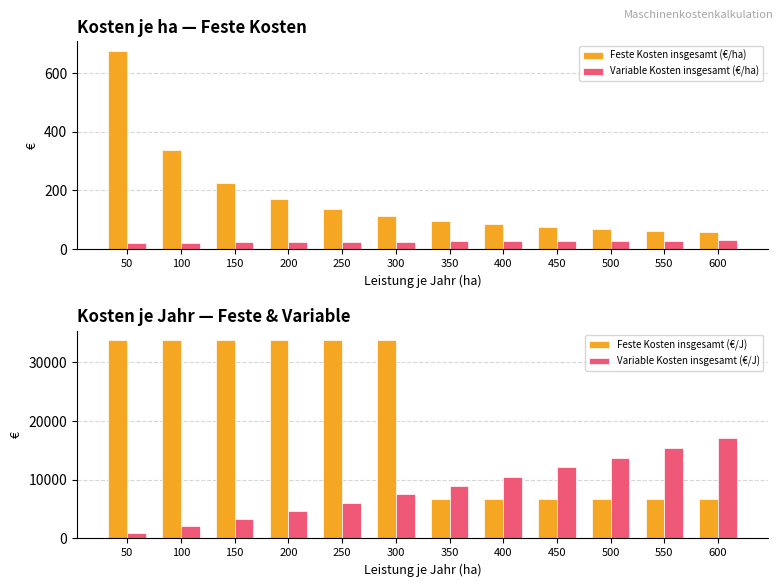

Which series has the largest range (max minus min)?

Feste Kosten insgesamt (€/J)